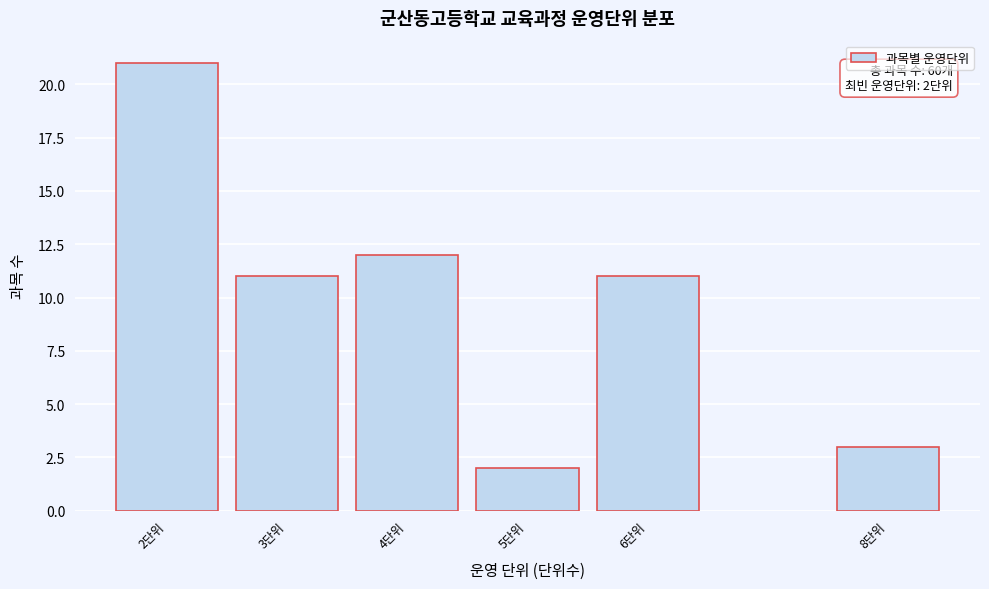

Reading right to left, extract all data points from this chart.

8단위=3	6단위=11	5단위=2	4단위=12	3단위=11	2단위=21